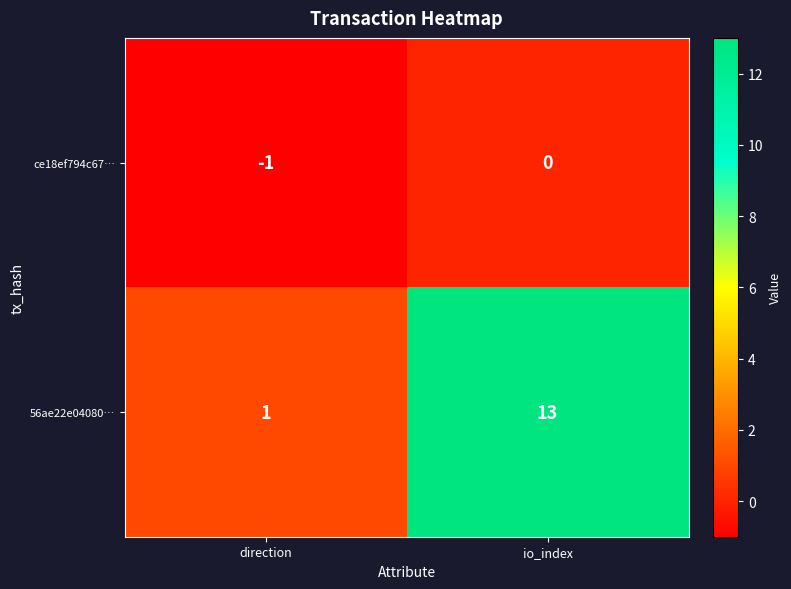

Which series has the widest spread of values?

56ae22e04080…